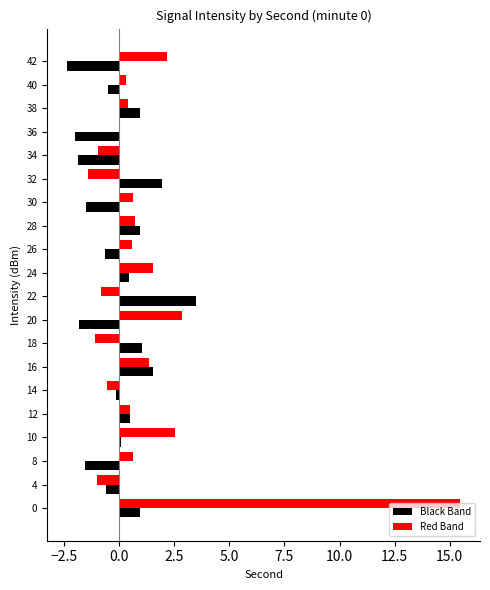

What are all the series names shown in the legend?

Black Band, Red Band